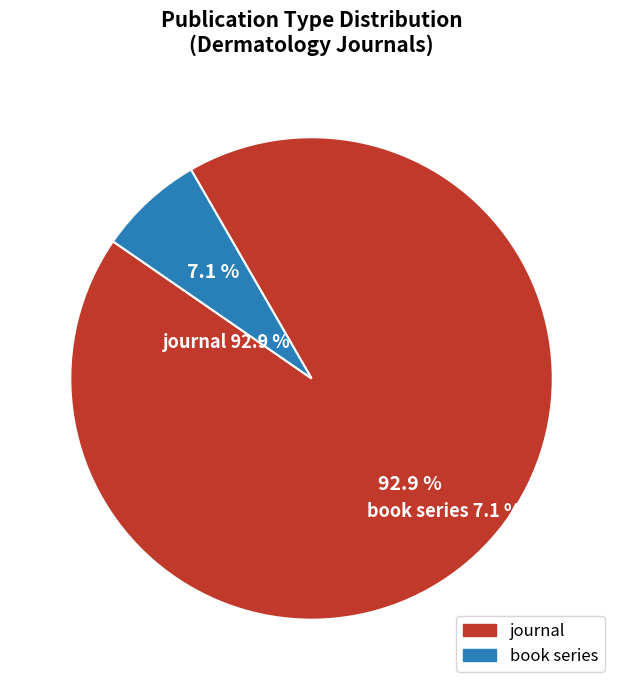

Count the number of slices in the pie.

2